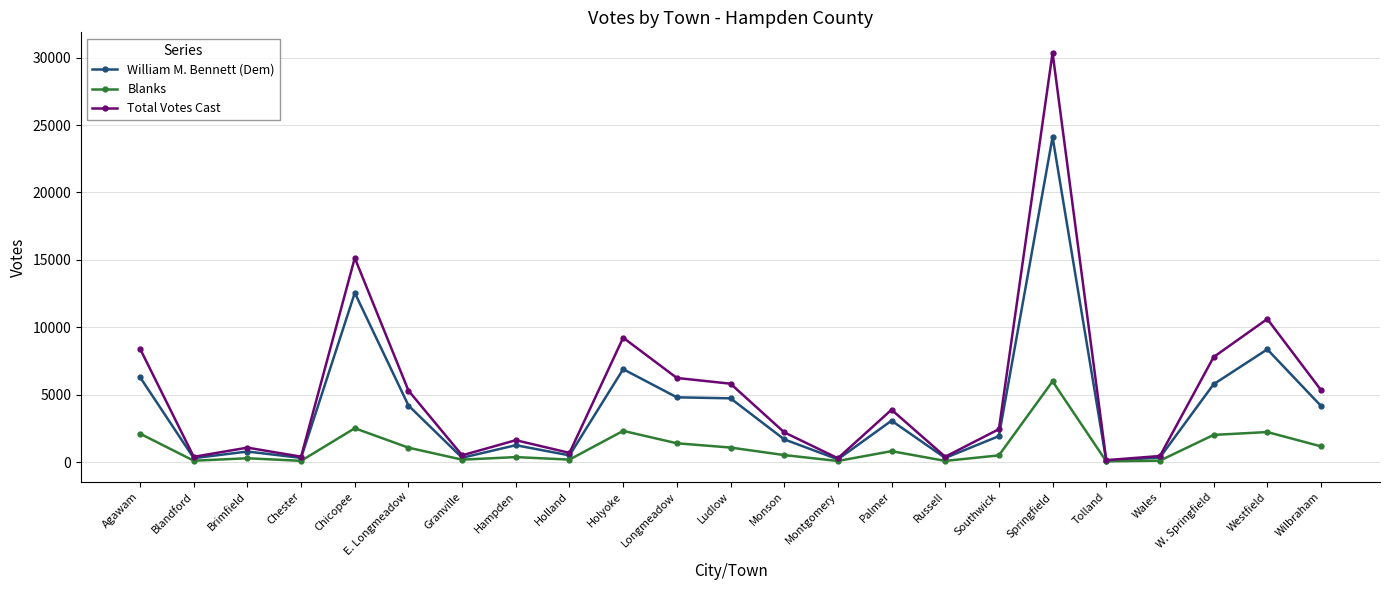

What is the total value across all series at Brimfield?

2138